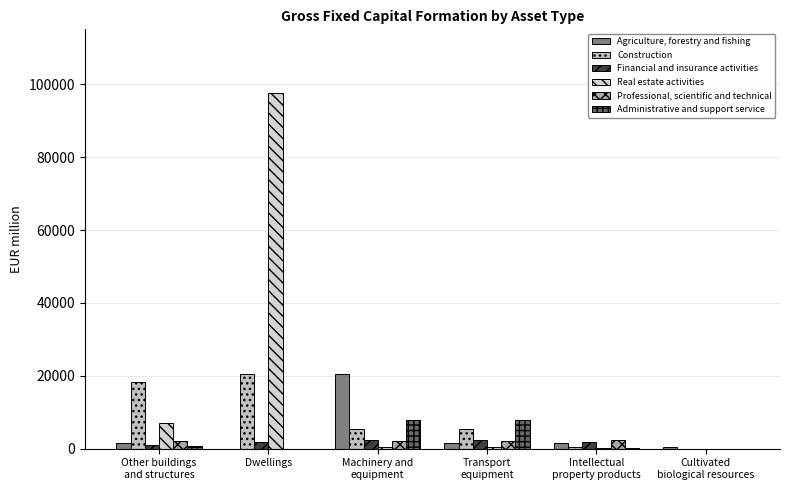

Which category has the lowest value in the Professional, scientific and technical series?

Dwellings